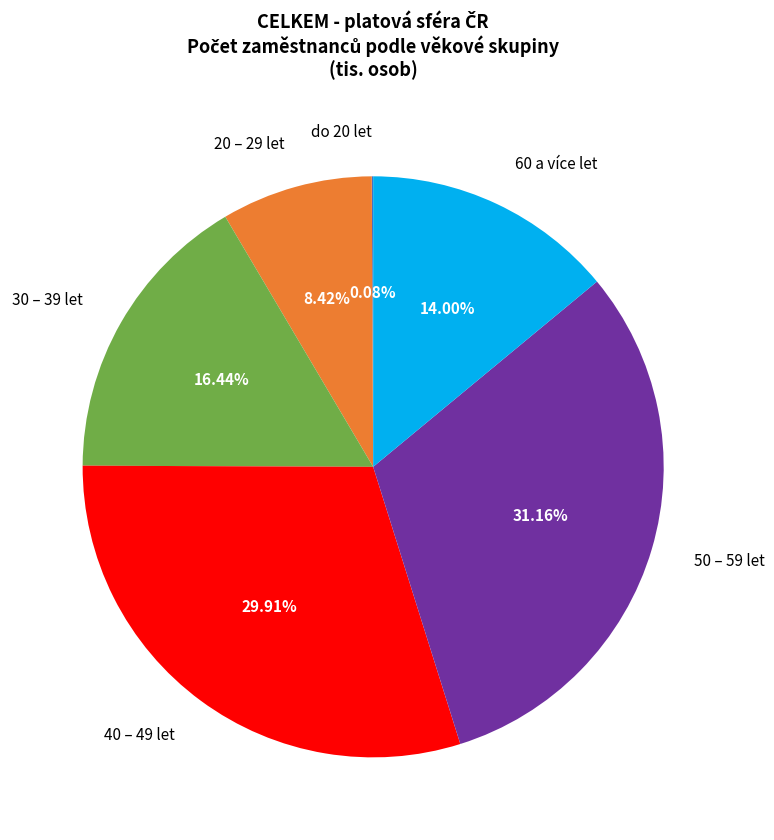

Which slice is the largest?

50 – 59 let